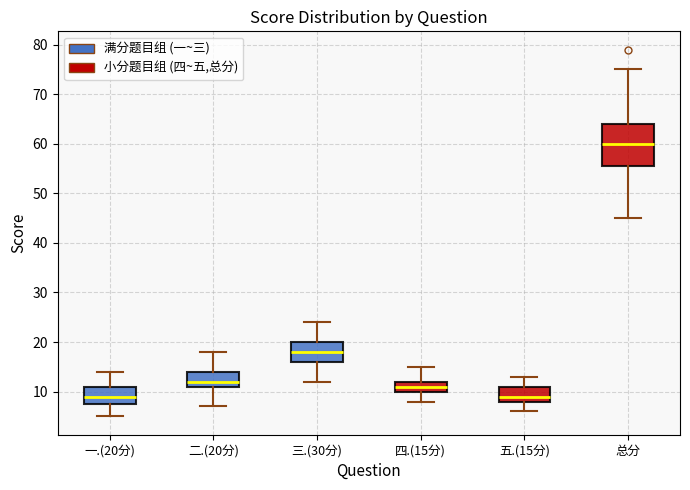

Where is the lower edge of the box for 四.(15分) on the y-axis? The values are not printed on the chart, so give them approximately, as read against the axis.

10